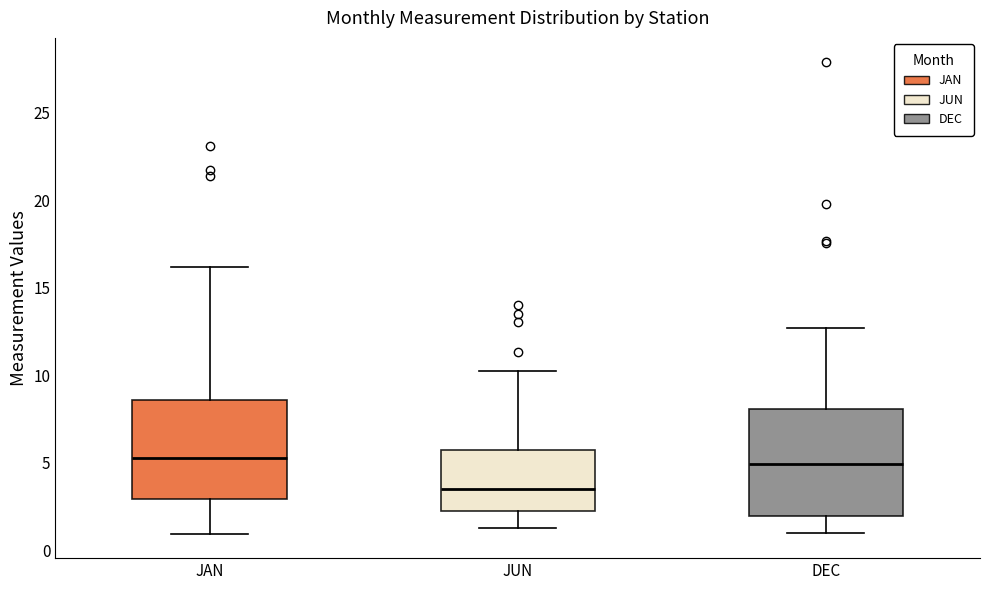

Reading left to right, read every box against the y-axis: the position of its median line, the range the box covers, and the ends of its whiskers. The values are not printed on the chart, so give them approximately, as read against the axis.

JAN: median 5.5, box 3.0 to 8.5, whiskers 1.0 to 16.0
JUN: median 3.5, box 2.0 to 5.5, whiskers 1.5 to 10.5
DEC: median 5.0, box 2.0 to 8.0, whiskers 1.0 to 12.5